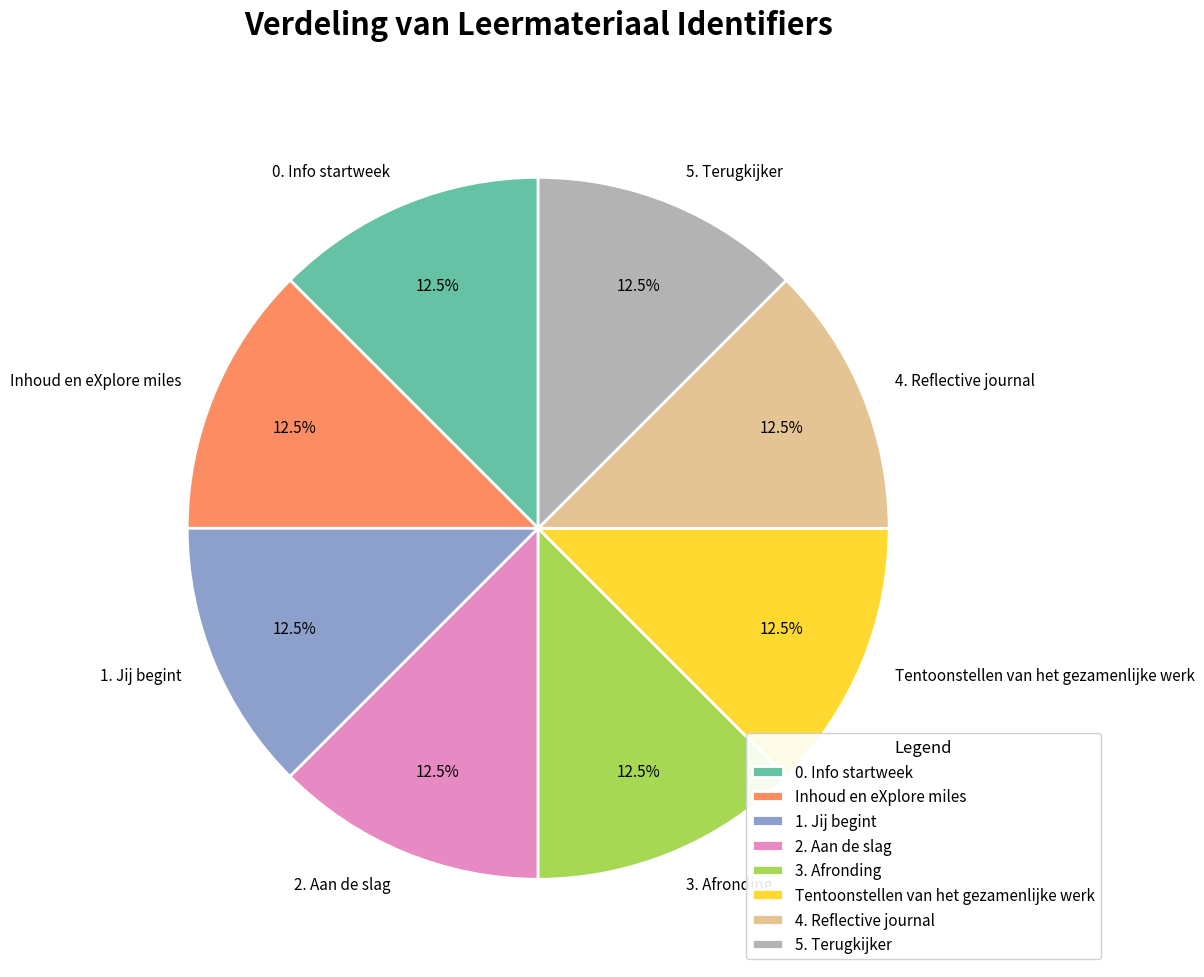

Is there any slice that represents more than half of the pie?

No